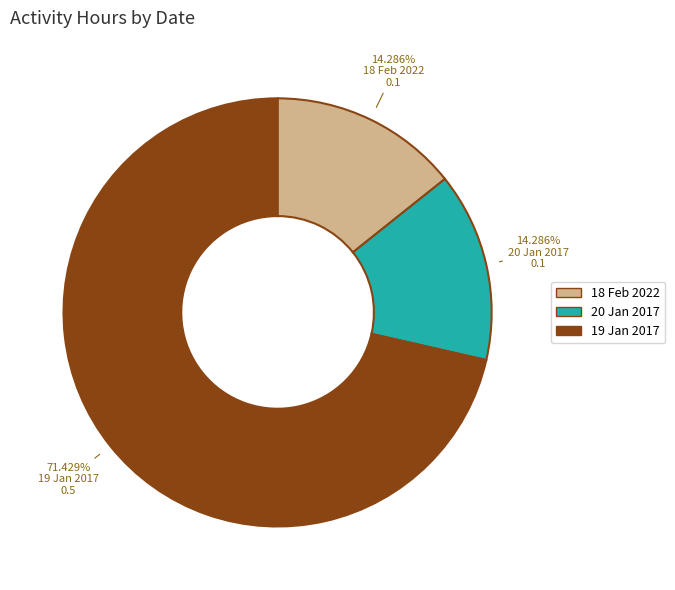

Which has a higher value, 18 Feb 2022 or 19 Jan 2017?

19 Jan 2017